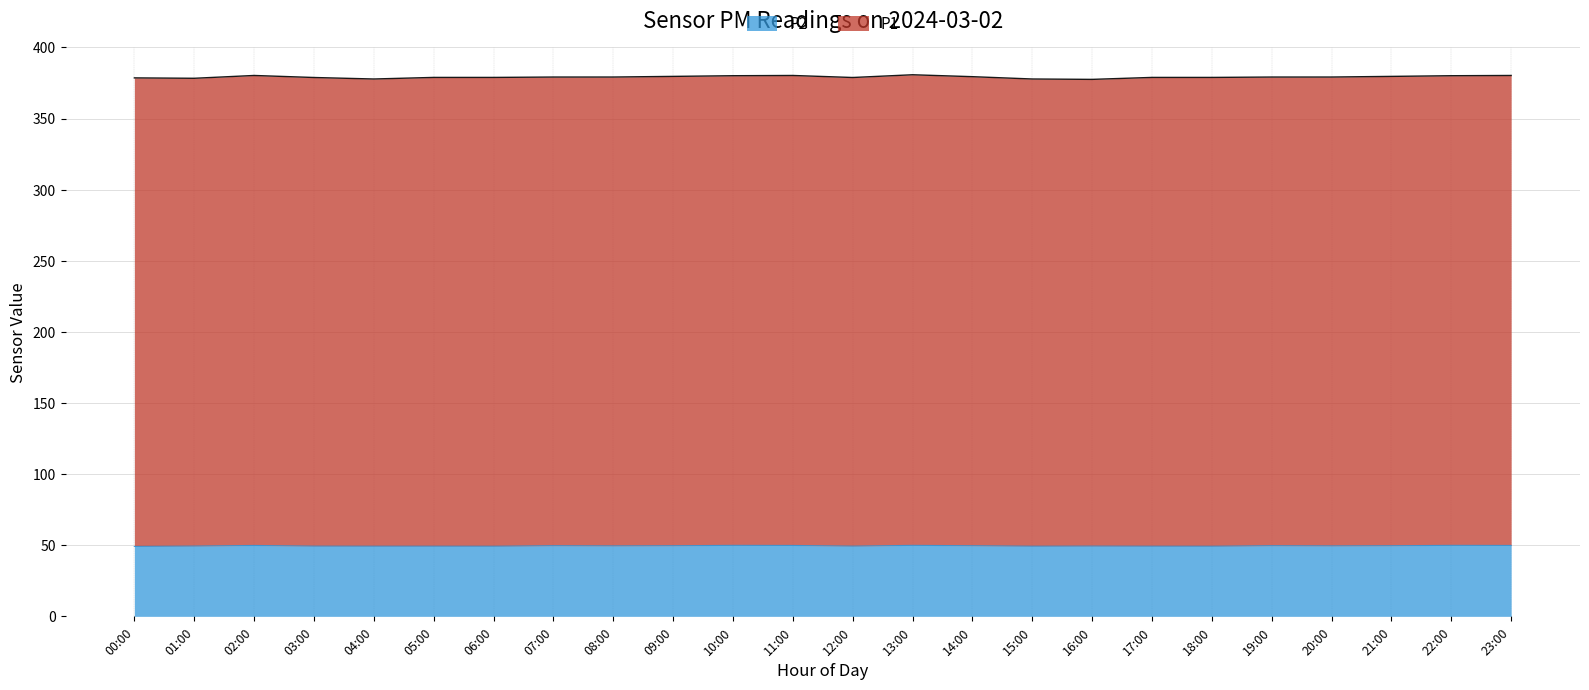

How many points are lower than both their immediate neighbors (excluding endpoints)?

6